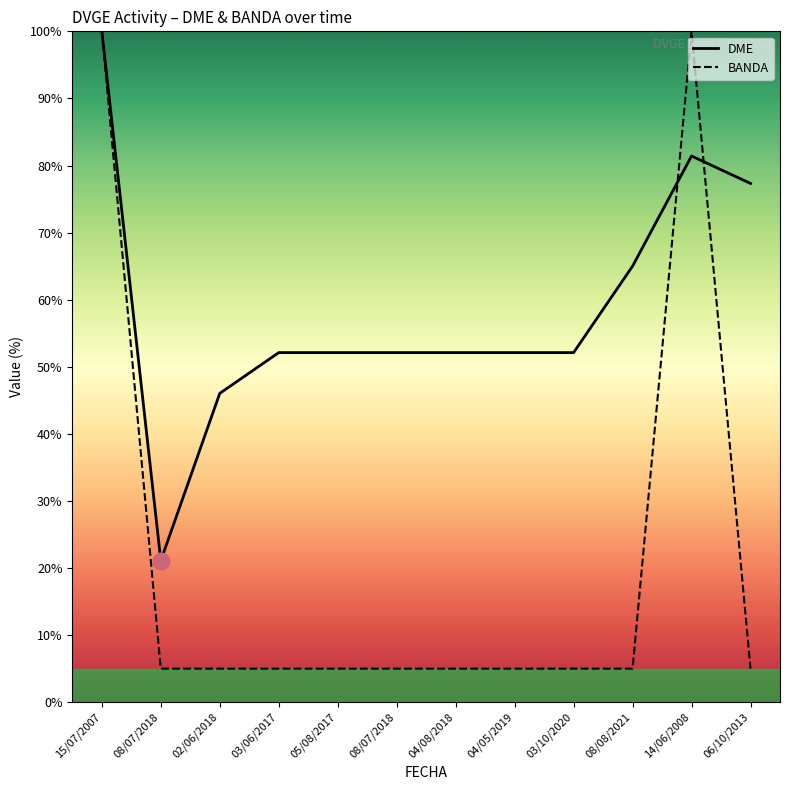

Which has a higher value, 08/08/2021 or 06/10/2013?

06/10/2013